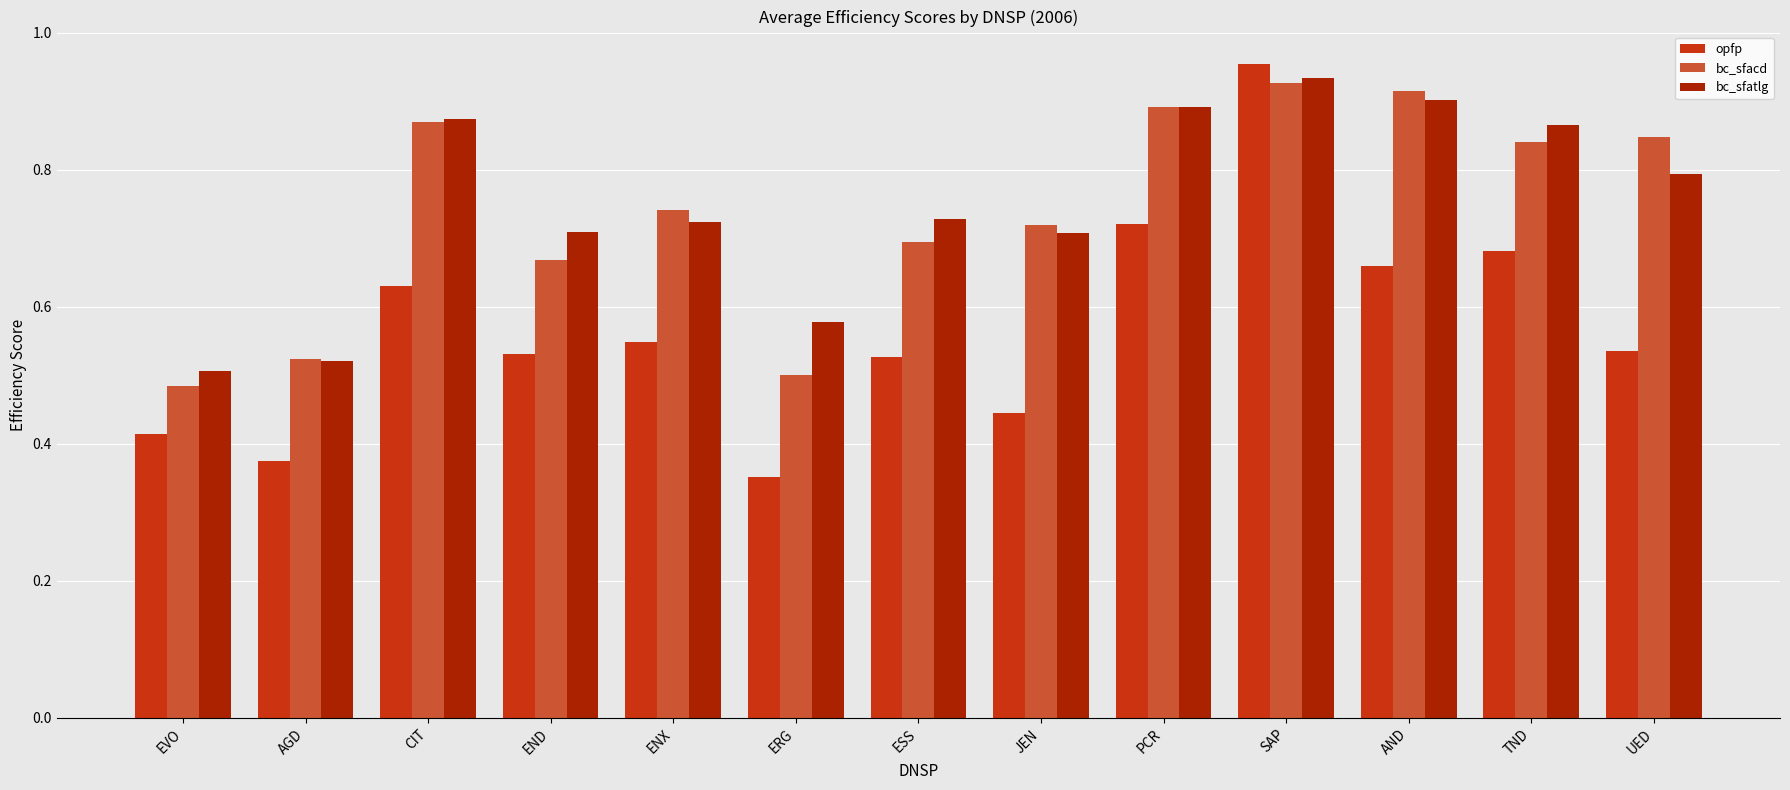

At which label is bc_sfacd closest to 0?

EVO